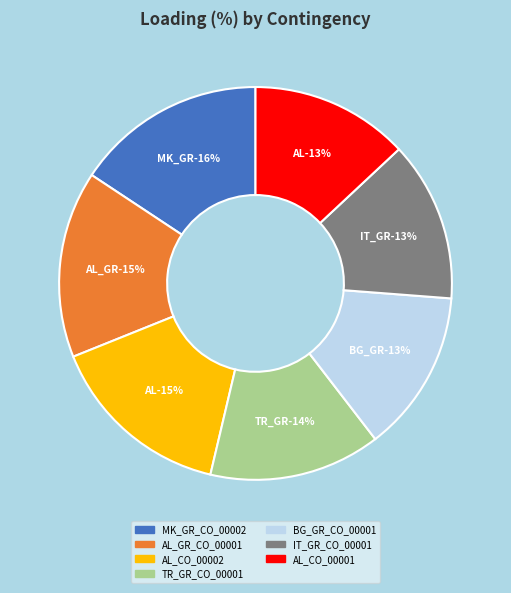

Which category has the biggest portion of the pie?

MK_GR_CO_00002